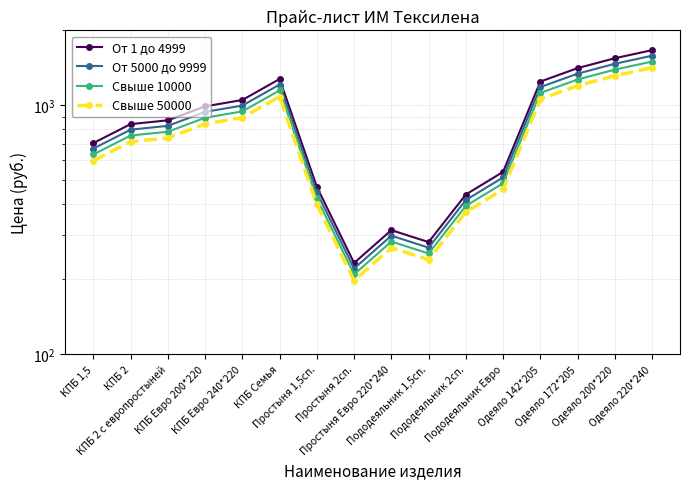

Which series has the largest total across all categories?

От 1 до 4999